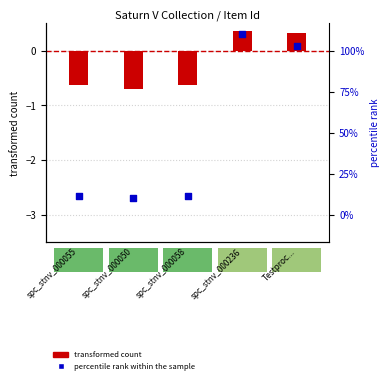

Which series has the largest Y range (max minus min)?

percentile rank within the sample